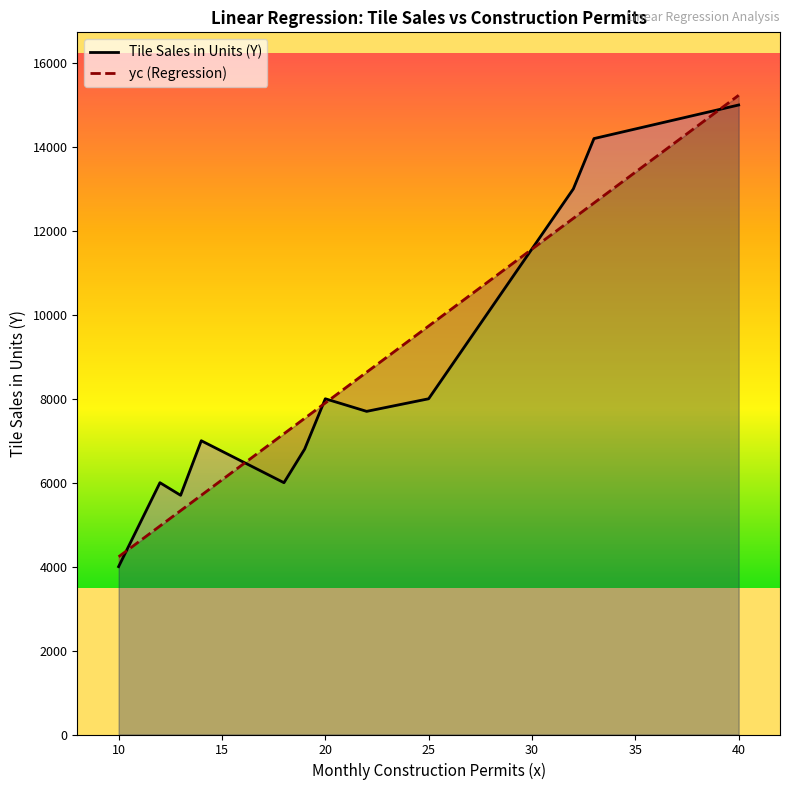

True or false: Tile Sales in Units (Y) and yc (Regression) cross at least once.

True